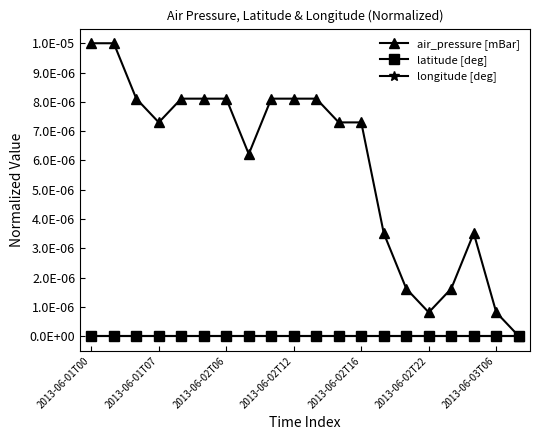

True or false: air_pressure [mBar] has more than 1 points higher than both neighbors.

False